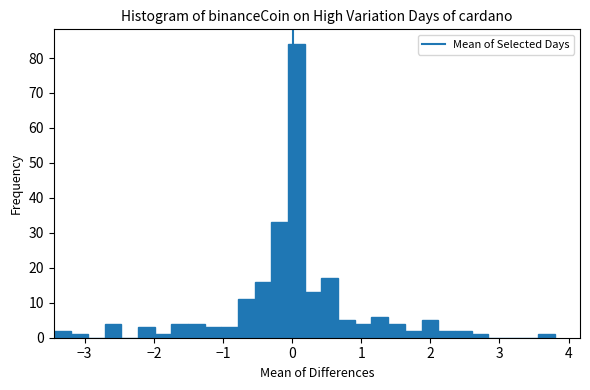

Read against the x-axis, roughly where is the centre of the tallest bar?

0.1